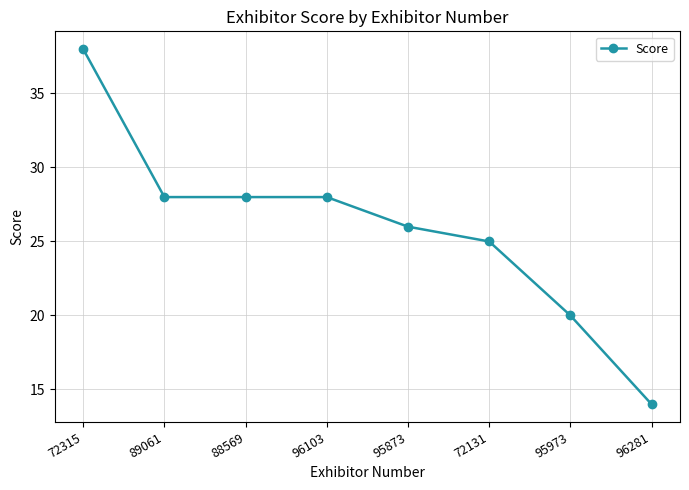

The chart shows a value of 23 at 96281. True or false?

False